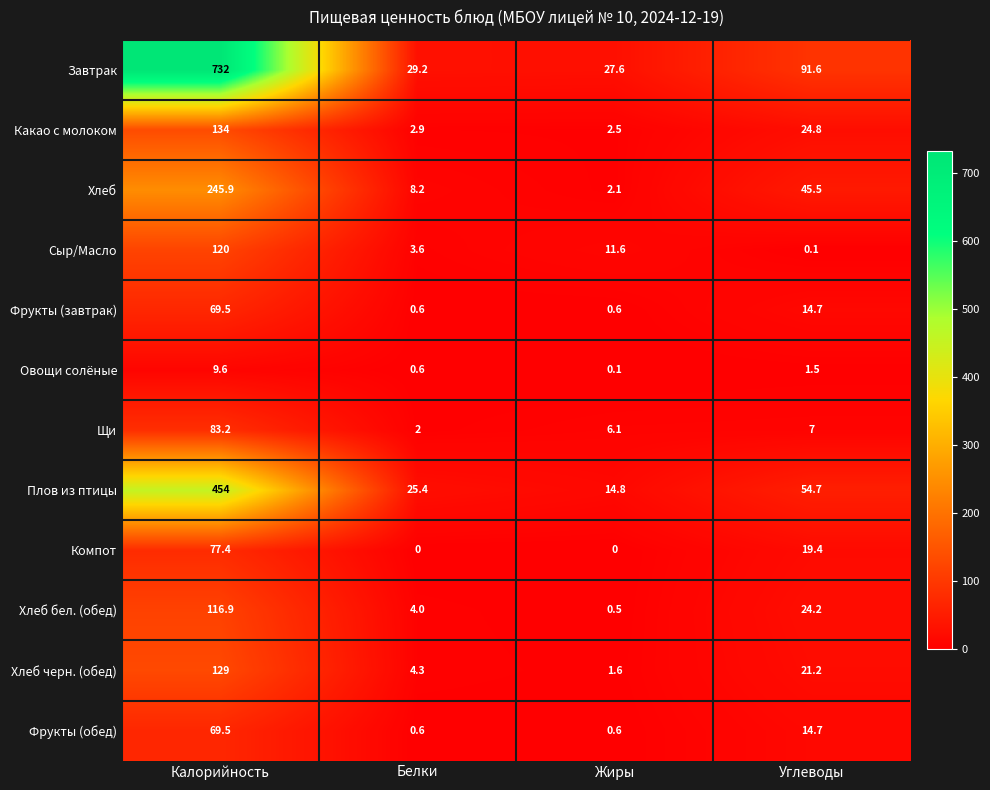

The Фрукты (обед) series shows 0.6 at Белки. True or false?

True